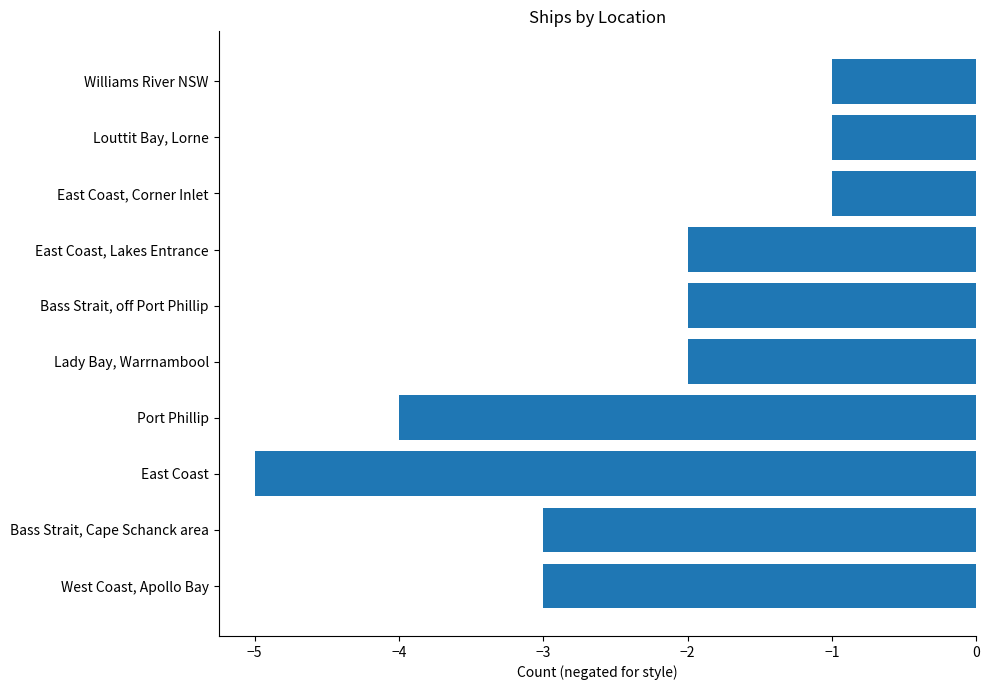

The value at Lady Bay, Warrnambool is -1. True or false?

False